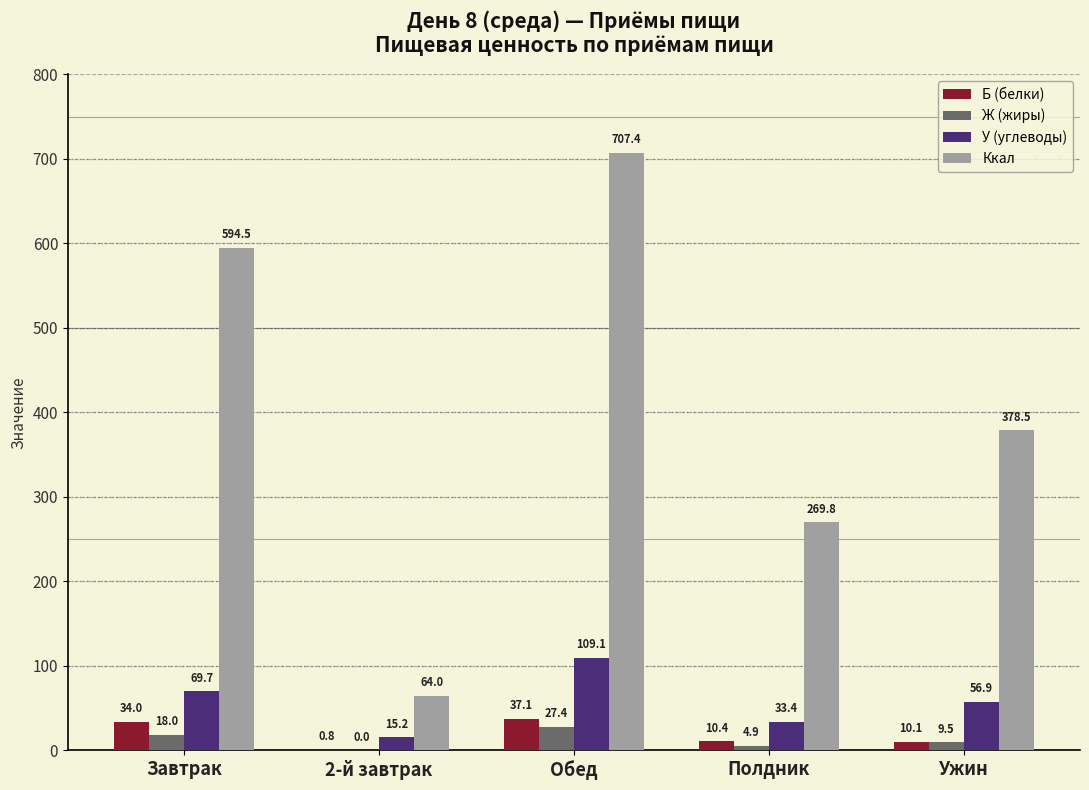

Which series changed the most between 2-й завтрак and Обед?

Ккал